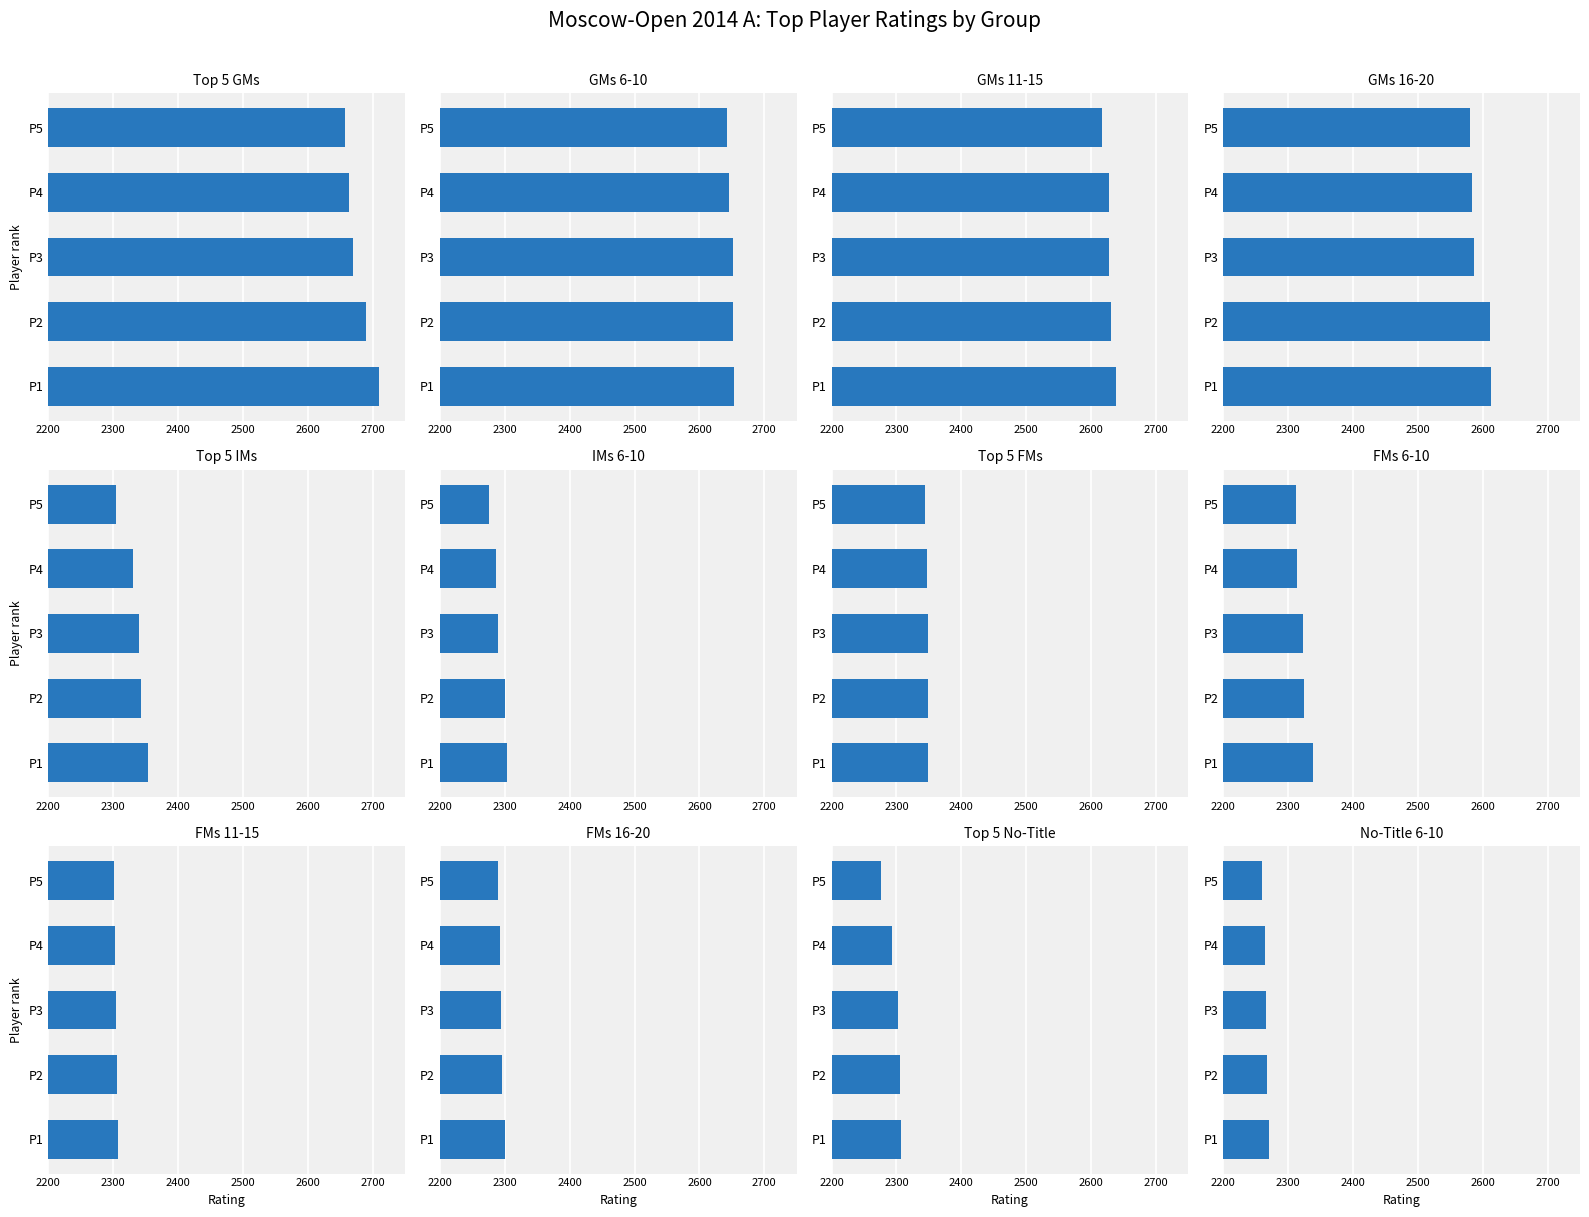

What is the difference between the GM values at 12 and 16?

17